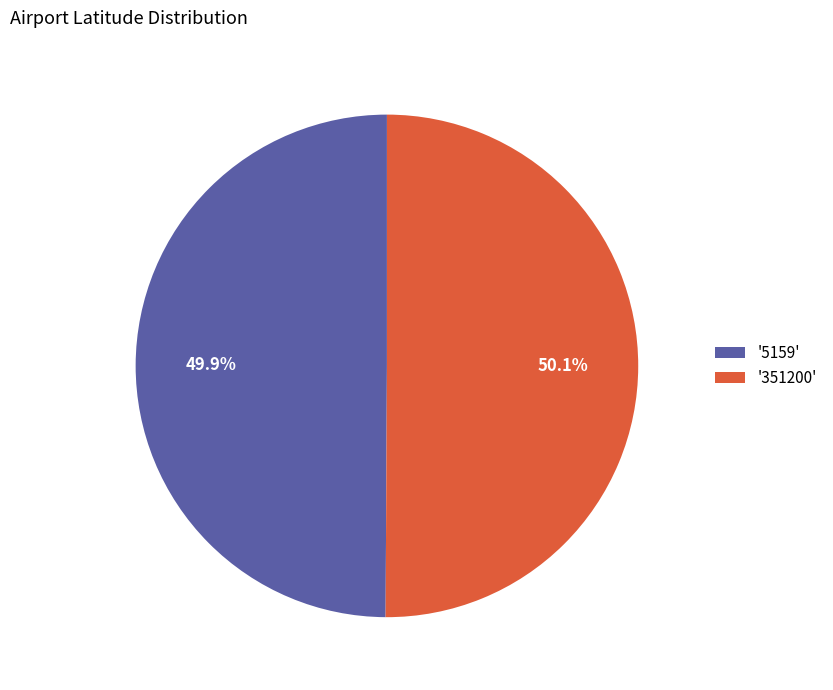

Is there any slice that represents more than half of the pie?

Yes